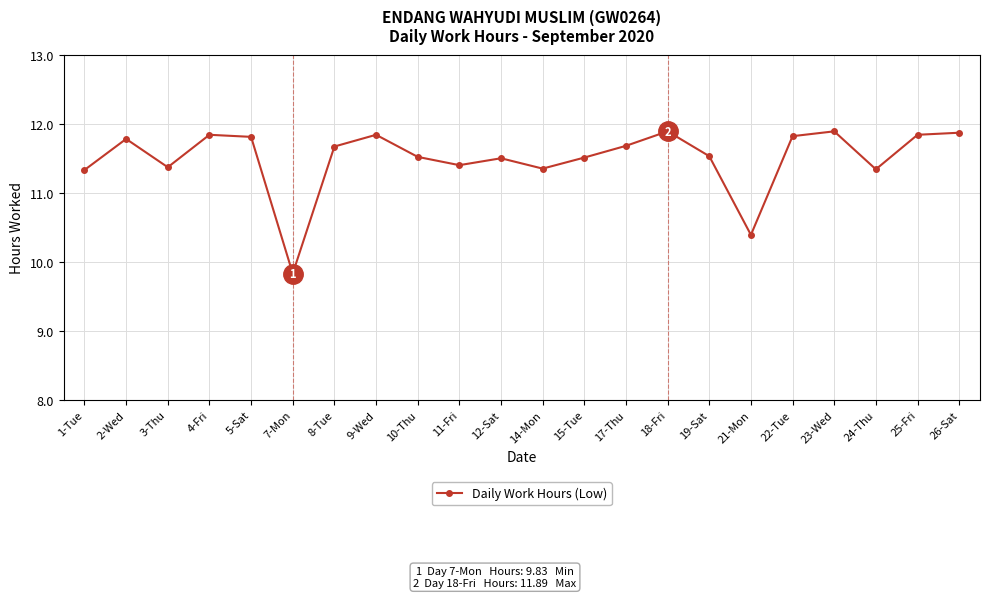

Where does the data first go above 11?

1-Tue